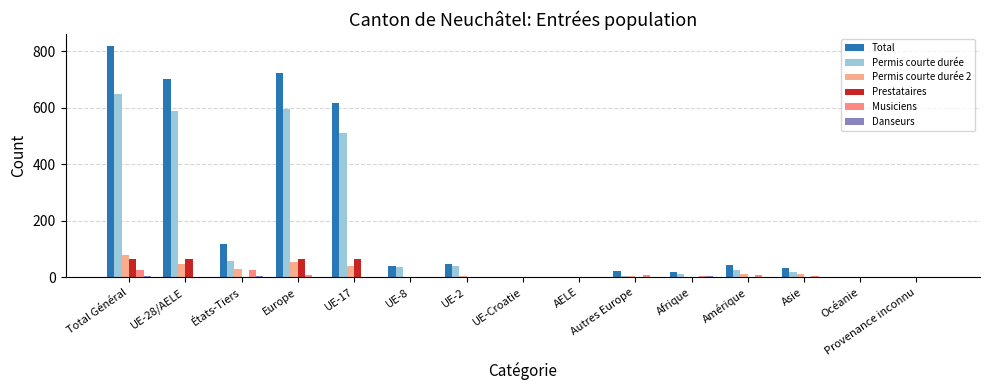

Is it true that Musiciens equals 4 at Afrique?

True